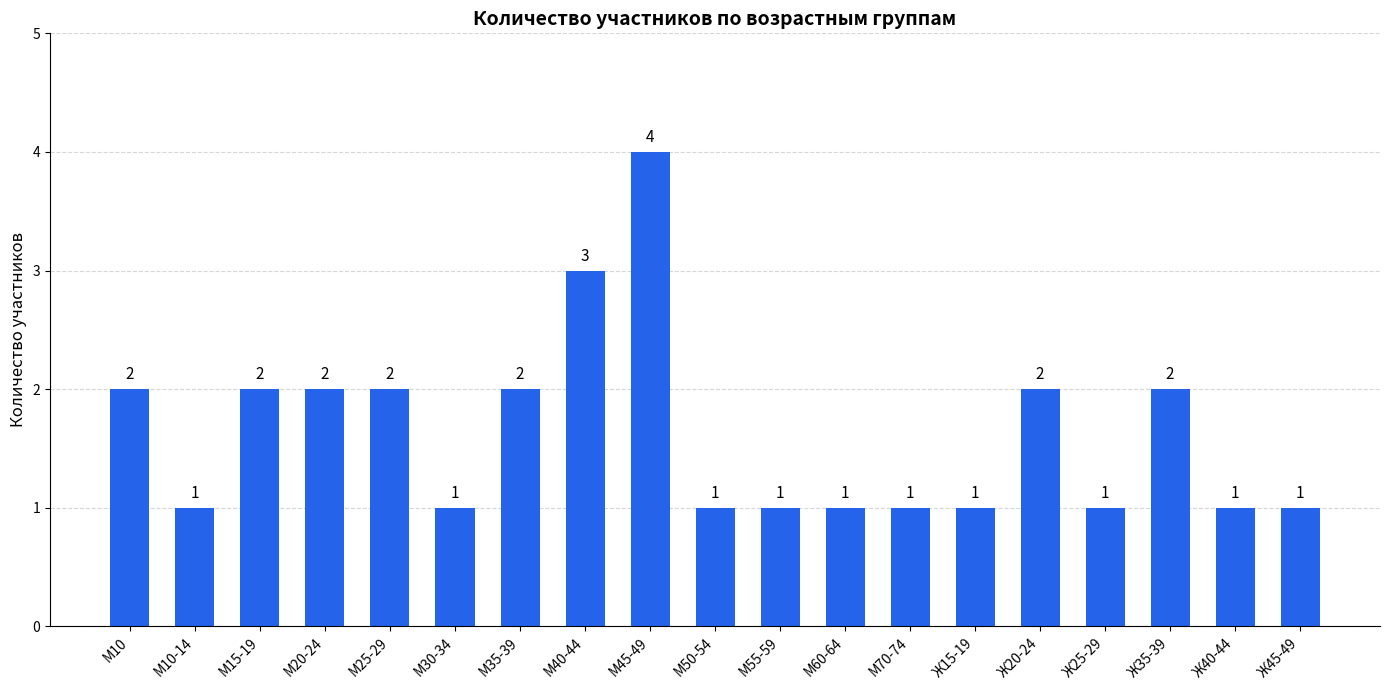

Reading left to right, what are all the values shown in this chart?

М10=2	М10-14=1	М15-19=2	М20-24=2	М25-29=2	М30-34=1	М35-39=2	М40-44=3	М45-49=4	М50-54=1	М55-59=1	М60-64=1	М70-74=1	Ж15-19=1	Ж20-24=2	Ж25-29=1	Ж35-39=2	Ж40-44=1	Ж45-49=1